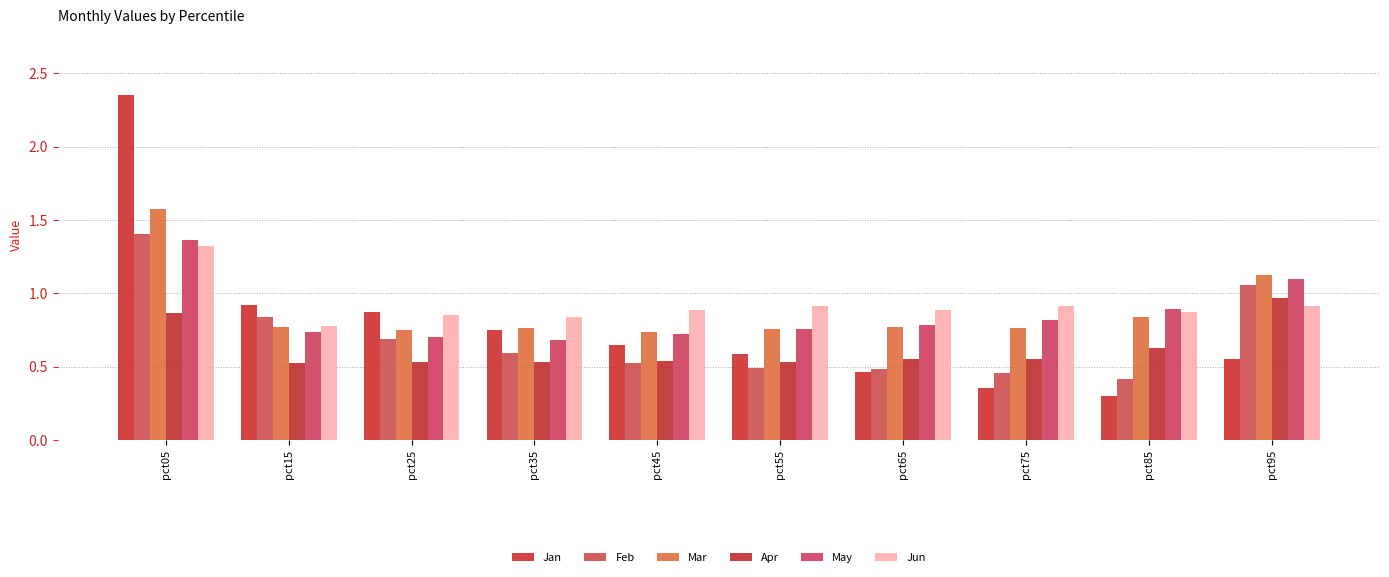

Which series has the widest spread of values?

Jan